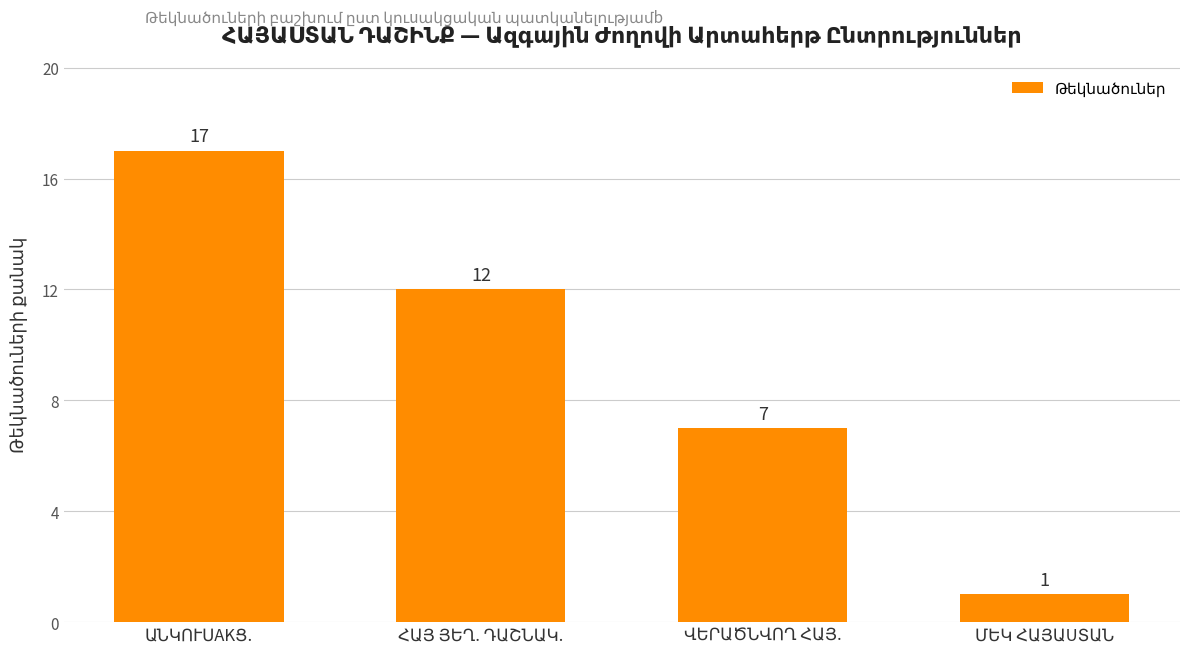

How many bars are there in total?

4